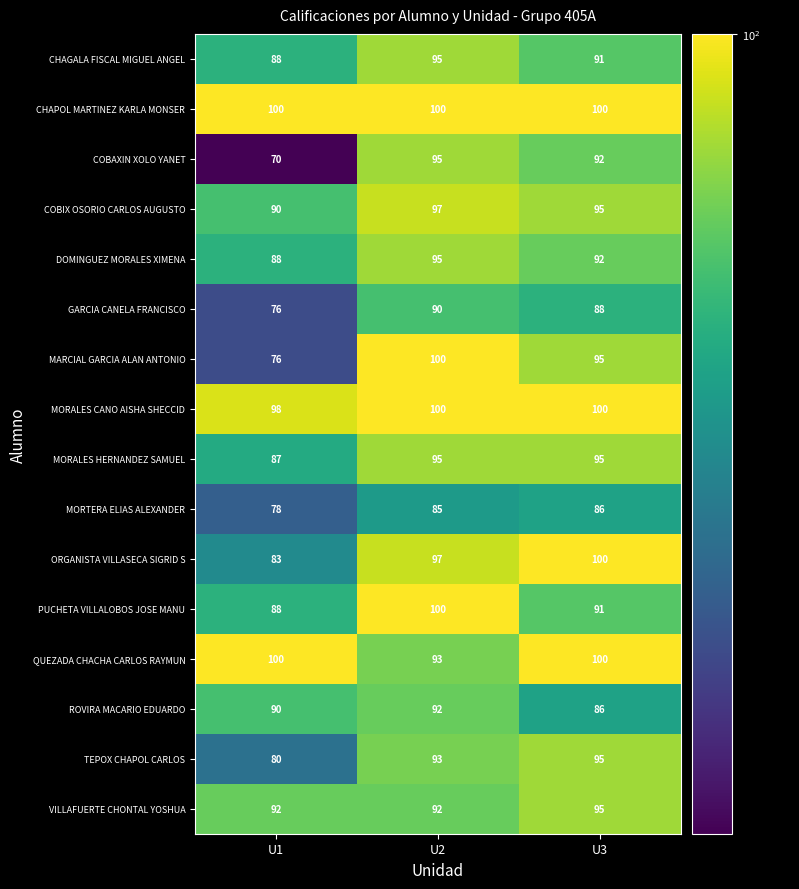

How many series are shown in this chart?

16